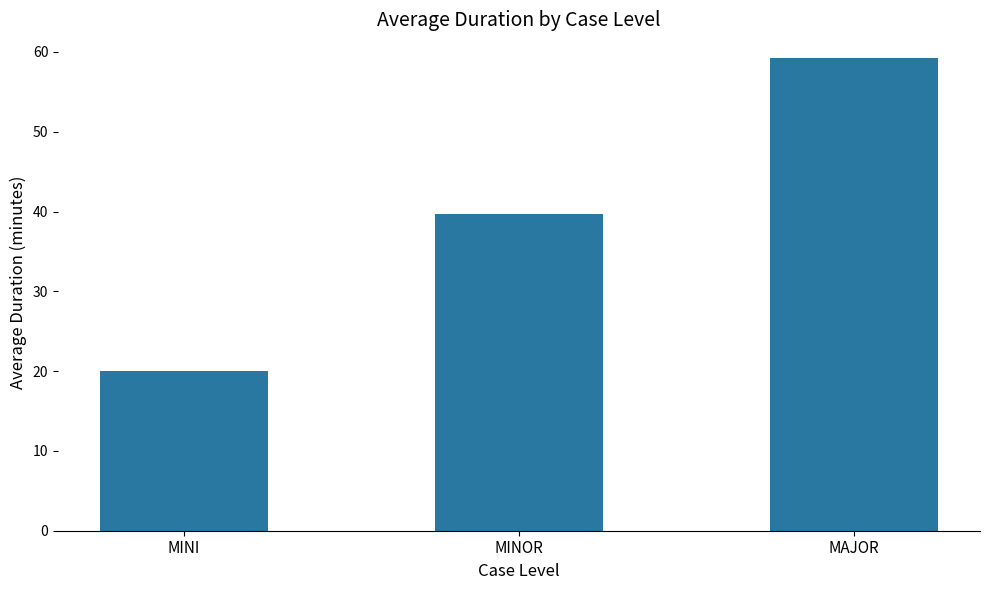

At which label is the value closest to 39?

MINOR